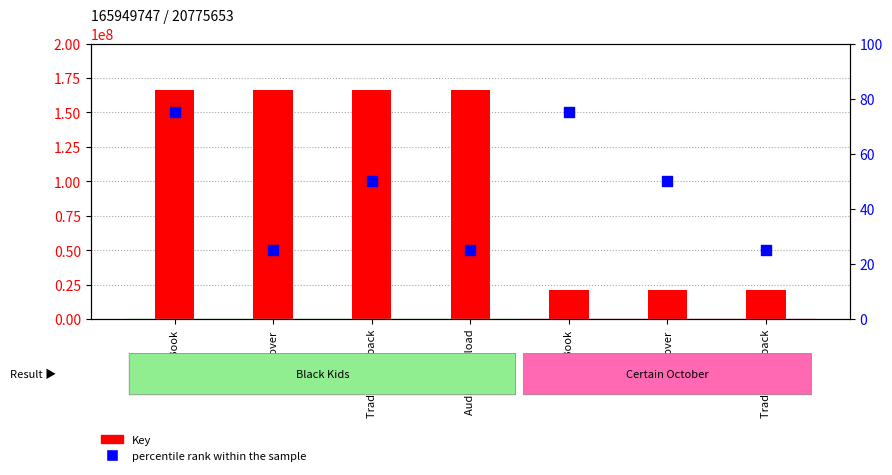

At how many categories does at least one series exceed 164293851?

4